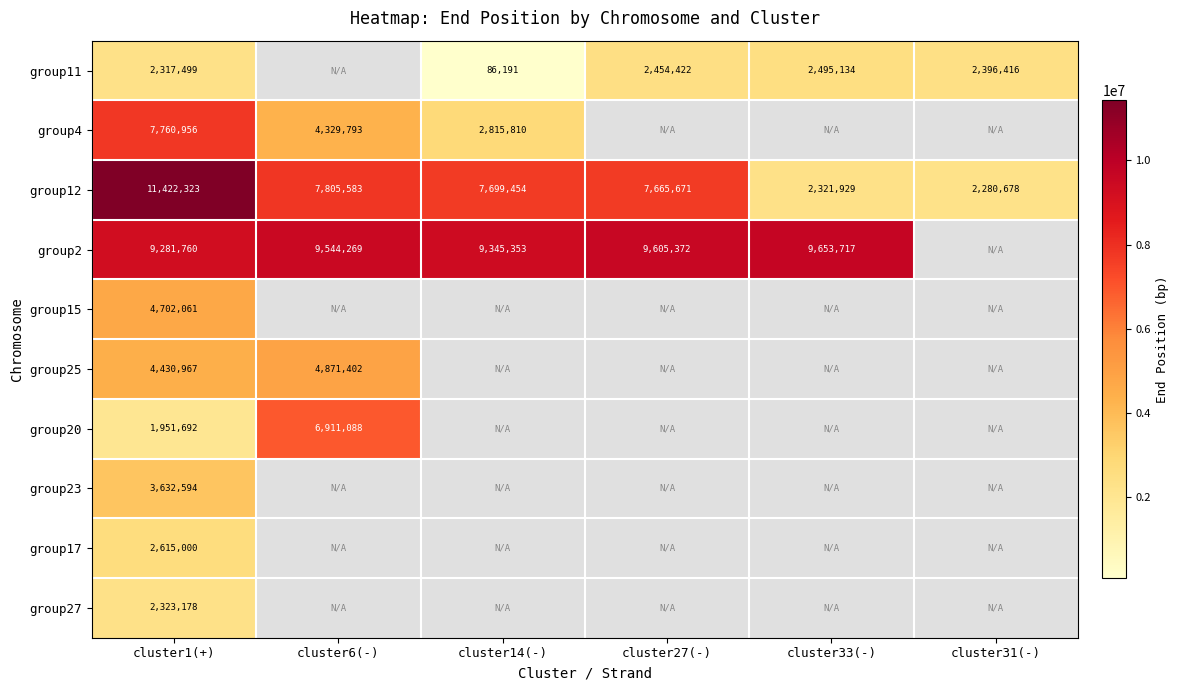

At which label does group12 first exceed 7699454?

cluster1(+)